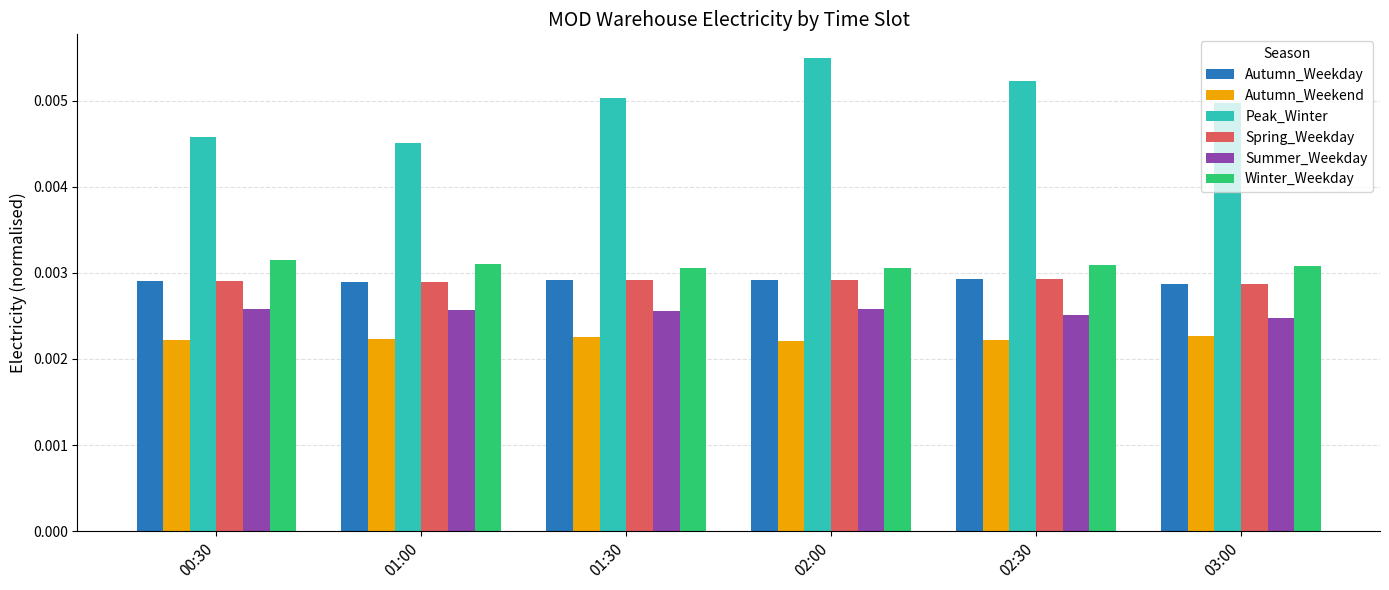

At how many categories does at least one series exceed 0?

6